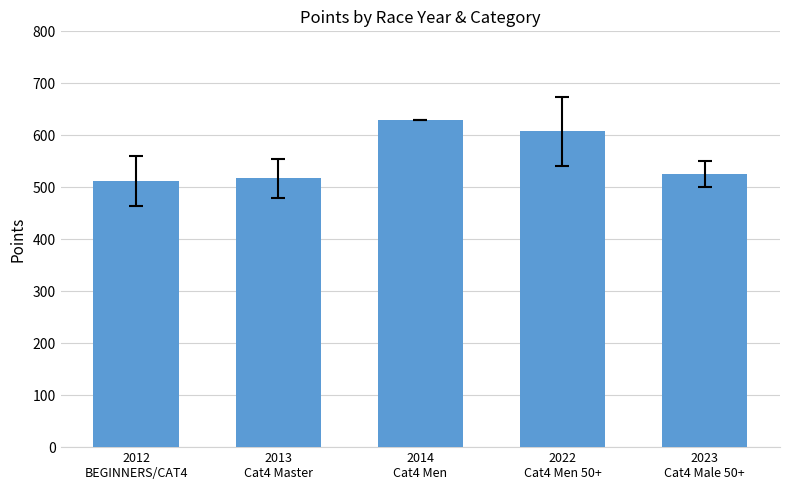

What is the label of the 3rd bar from the left?

2014
Cat4 Men